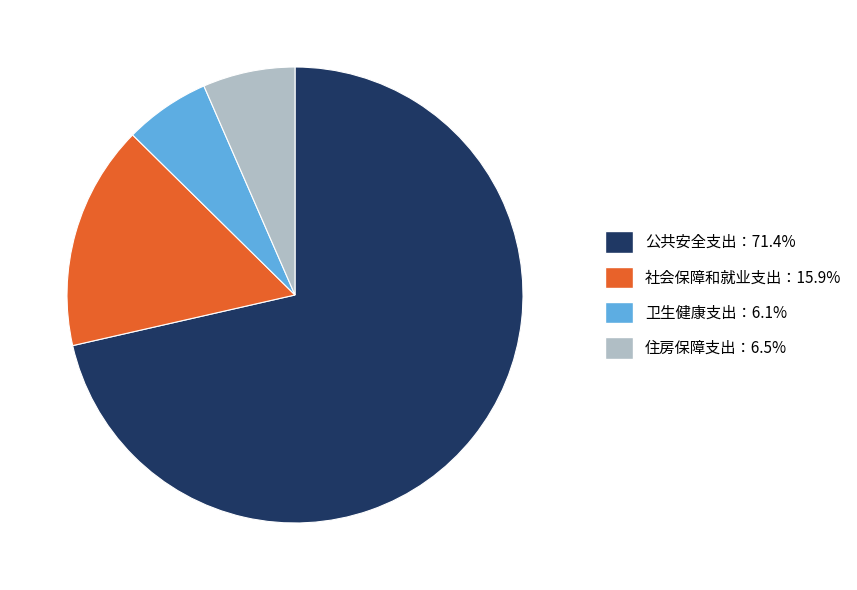

How many slices are in this pie chart?

4